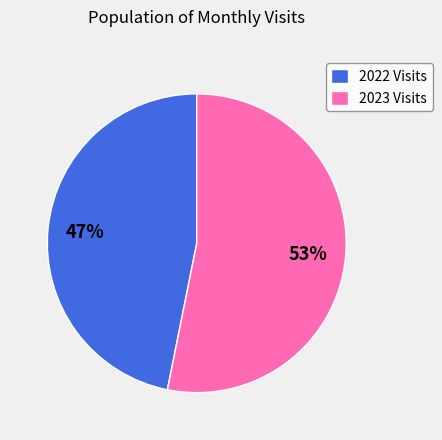

To the nearest percent, what percentage of the pie is 2022 Visits?

47%